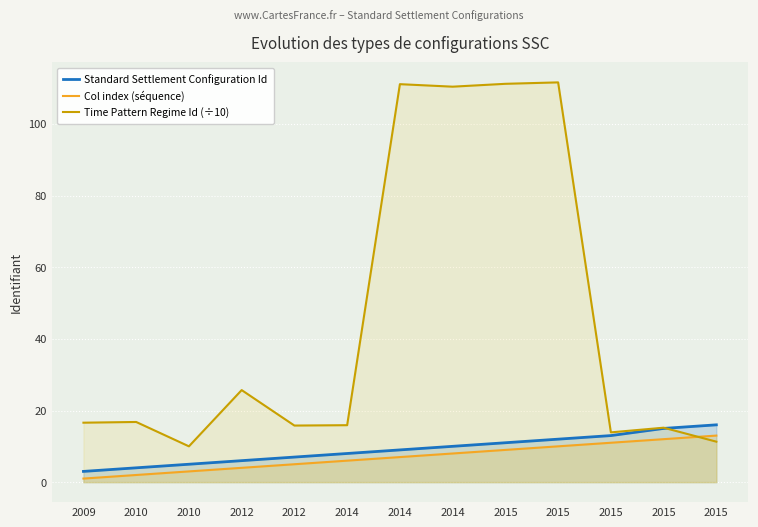

Is the value of Col index (séquence) at 2012 greater than the value of Time Pattern Regime Id (÷10) at 2014?

No